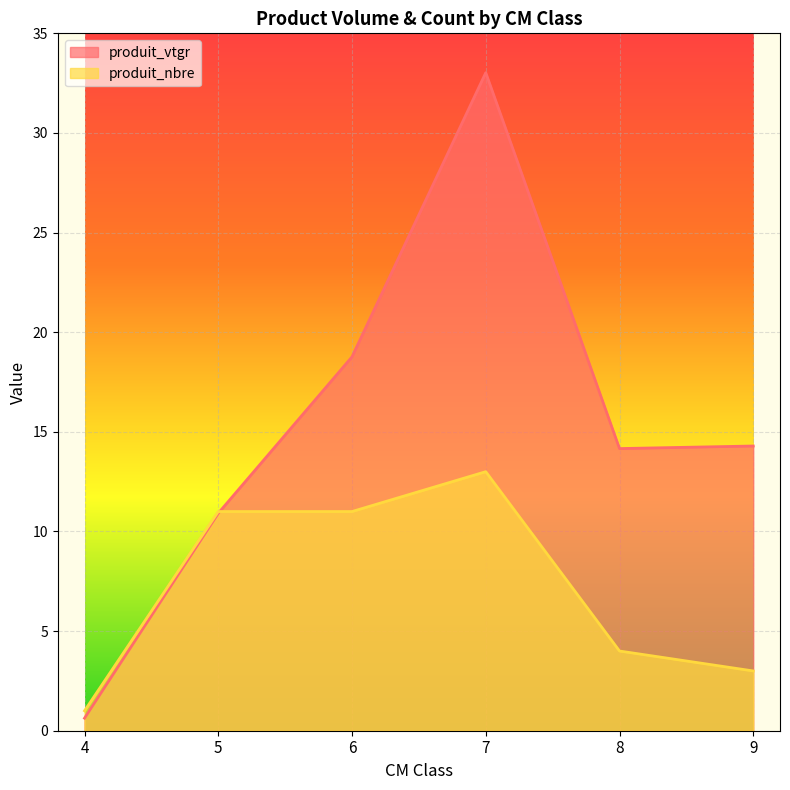

Where is produit_vtgr nearest to the value 16?

9